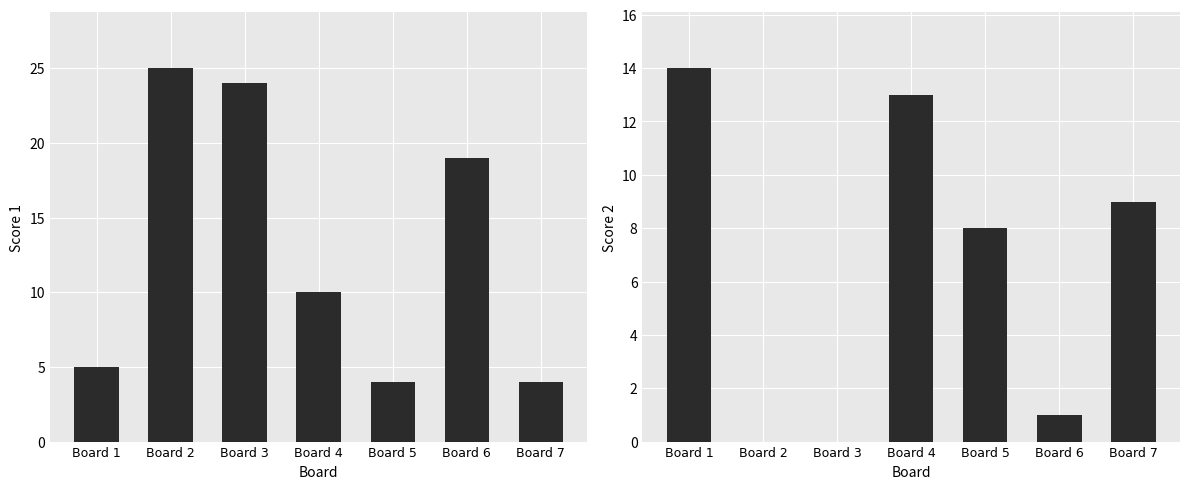

List the labels in order of Score 1 value, smallest first.

Board 5, Board 7, Board 1, Board 4, Board 6, Board 3, Board 2